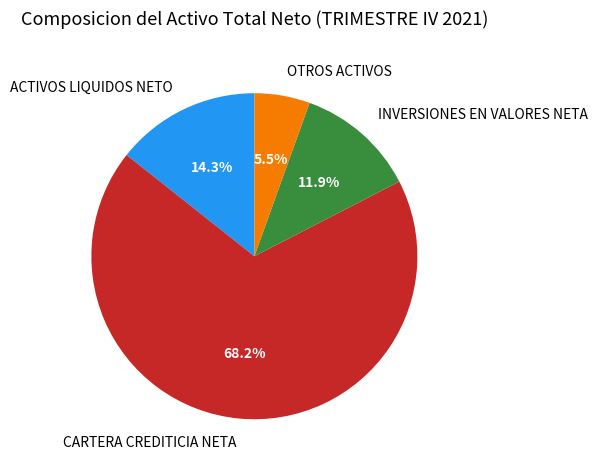

Which has a higher value, ACTIVOS LIQUIDOS NETO or INVERSIONES EN VALORES NETA?

ACTIVOS LIQUIDOS NETO